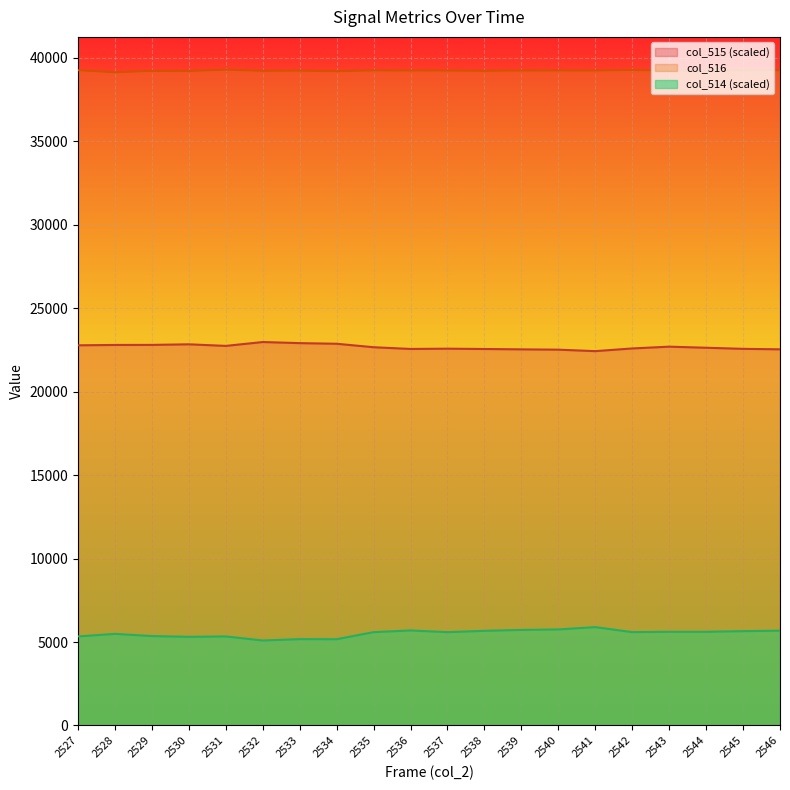

What is the value of the col_515 point at the 10th from the left?

22558.0